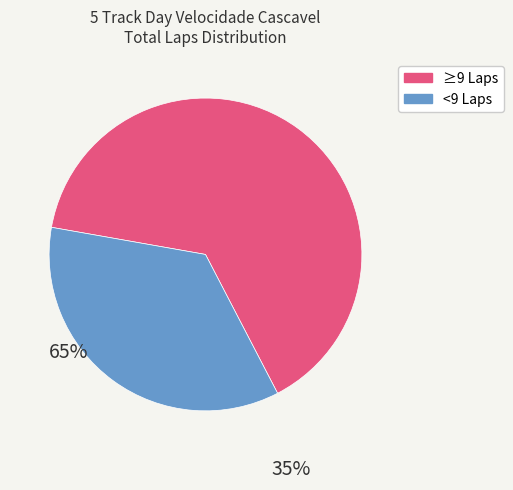

Is there any slice that represents more than half of the pie?

Yes